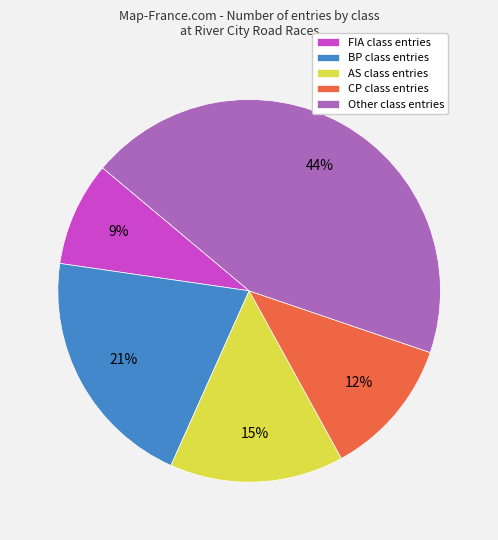

To the nearest percent, what is the difference between the largest and smallest slice percentages?

35%